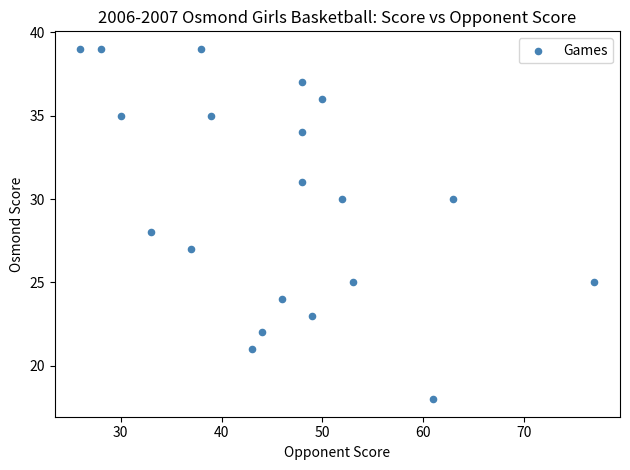

What is the range of X values (max minus min)?

51